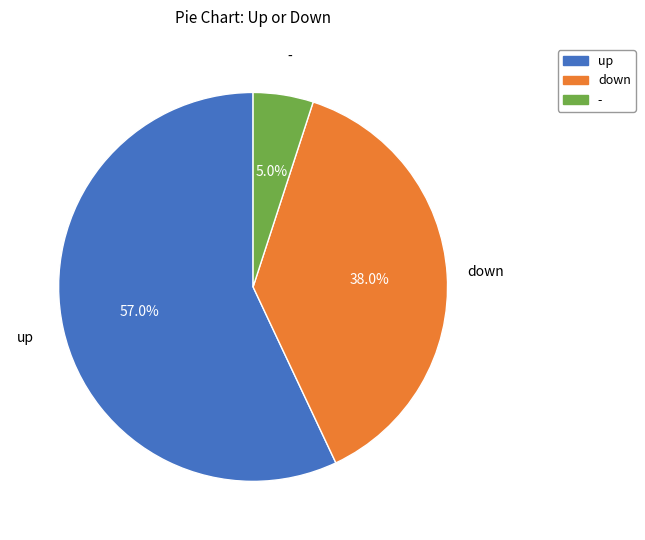

Which category has the smallest portion of the pie?

-